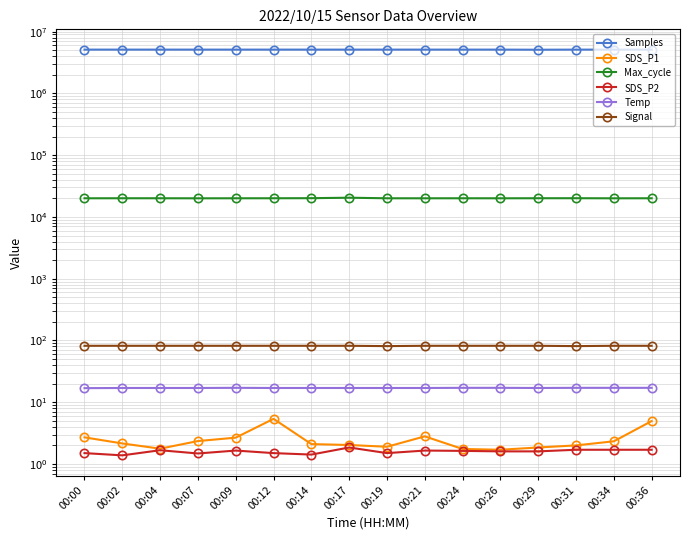

True or false: Signal has more than 2 points higher than both neighbors.

False